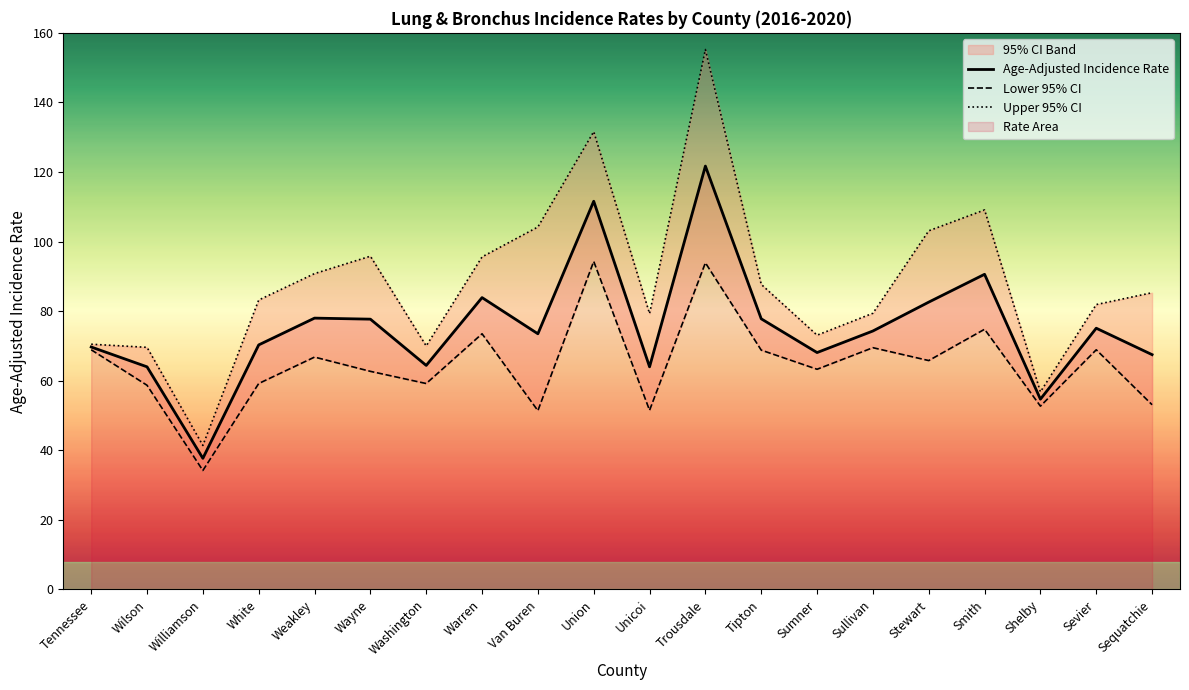

Is the value of Age-Adjusted Incidence Rate at Williamson greater than the value of Upper 95% CI at Warren?

No